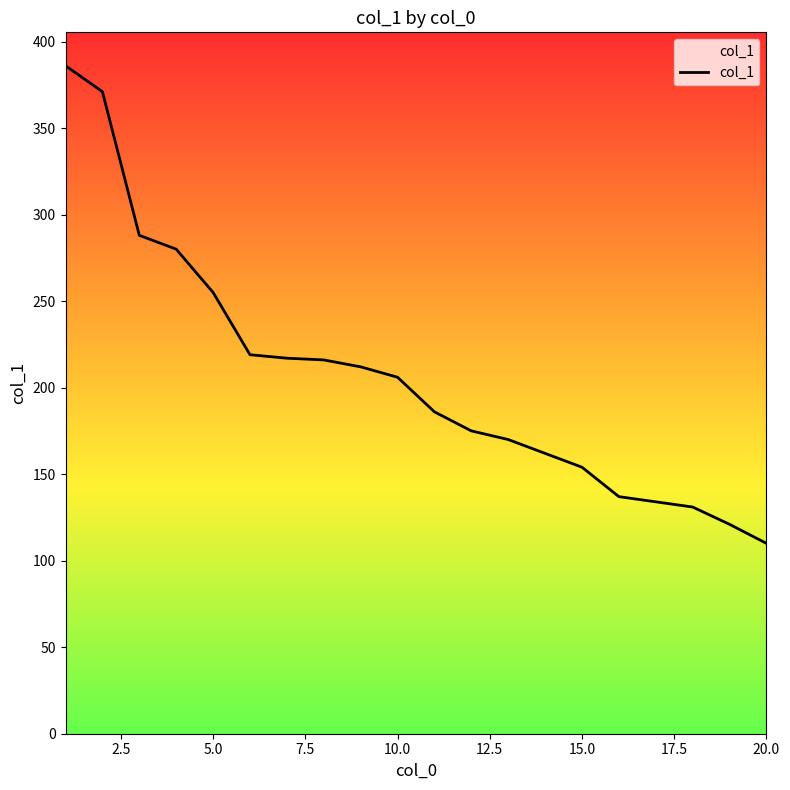

What is the value of the 5th point from the left?

255